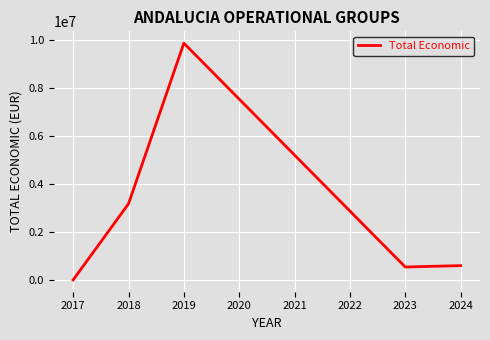

Where is the first local minimum?

2023